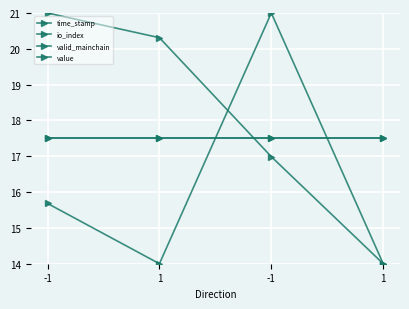

How many lines are shown in the chart?

4